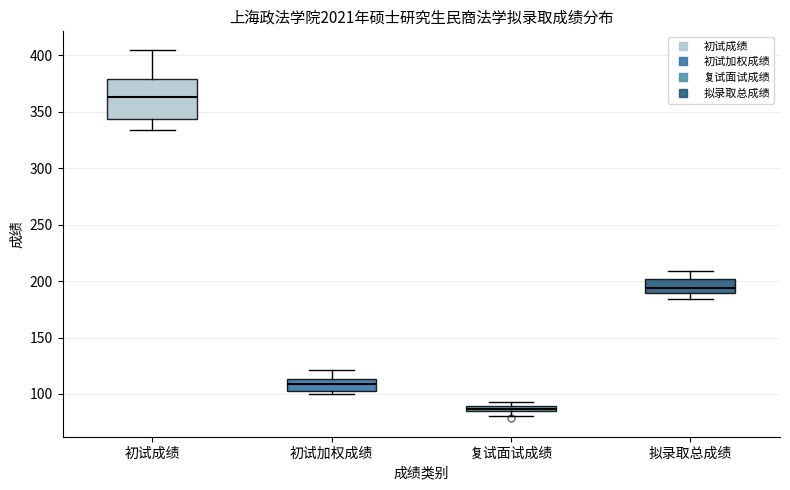

Where is the upper edge of the box for 初试加权成绩 on the y-axis? The values are not printed on the chart, so give them approximately, as read against the axis.

115